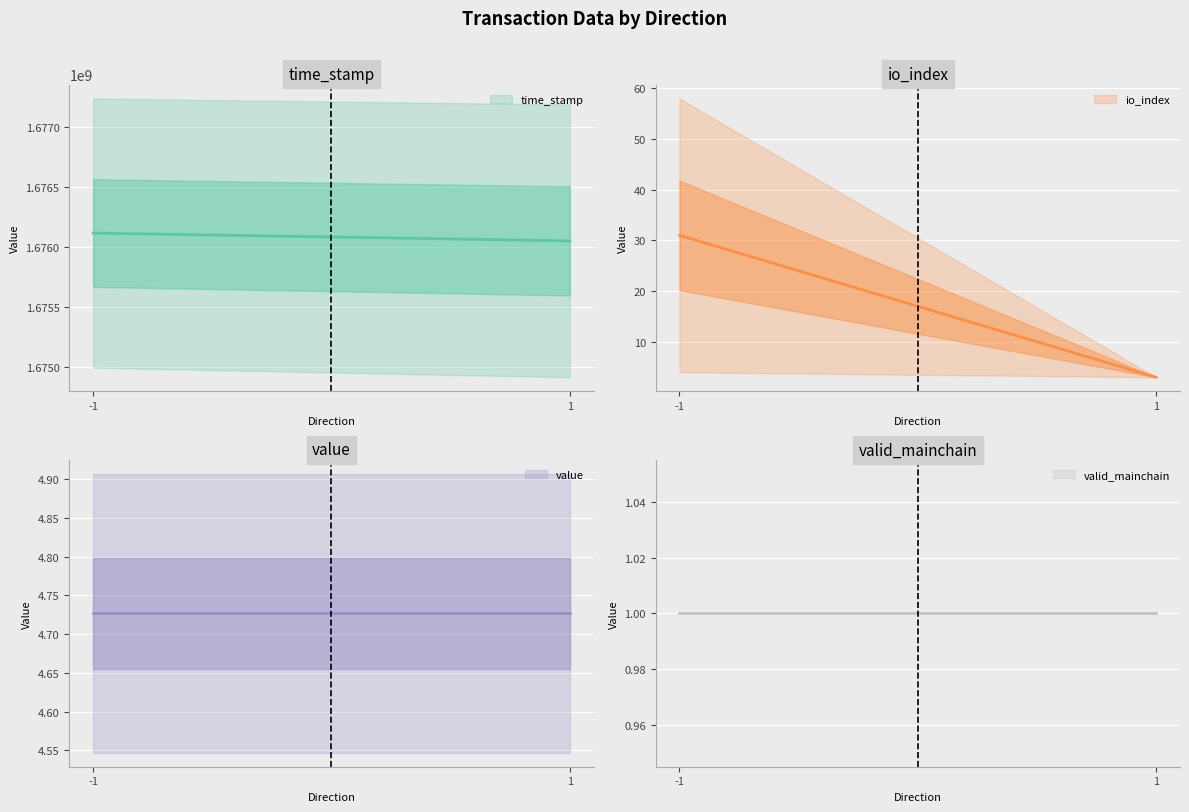

What are all the series names shown in the legend?

time_stamp, io_index, value, valid_mainchain